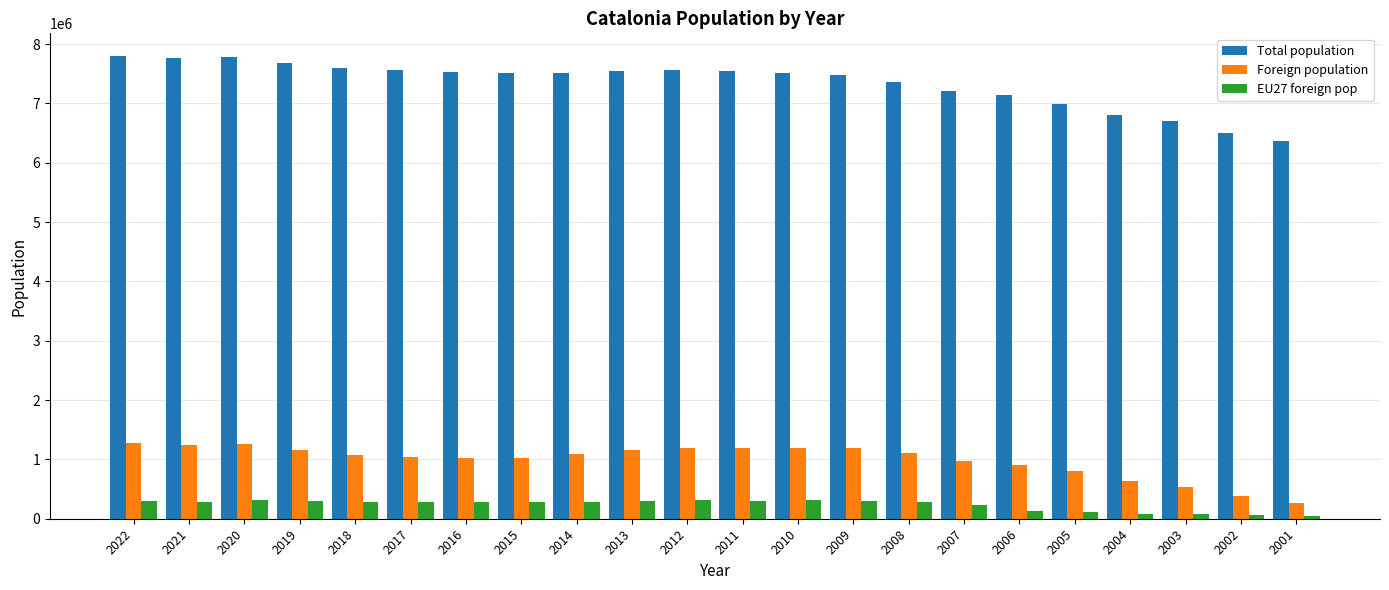

What is the highest value of the Foreign population series?

1271810